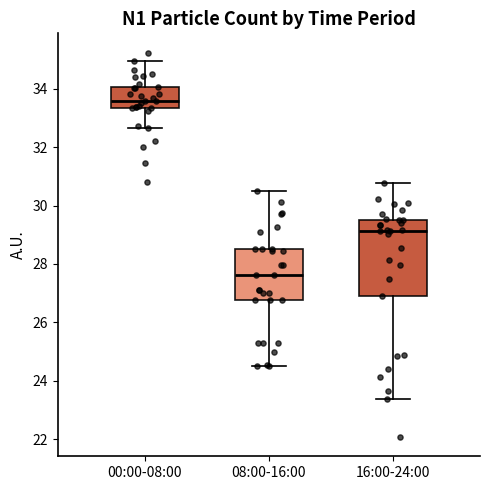

Reading left to right, transcribe this box plot: for each box, give where its median line is, the range the box spans, and where its two whiskers end, as read against the y-axis. The values are not printed on the chart, so give them approximately, as read against the axis.

00:00-08:00: median 33.6, box 33.4 to 34.0, whiskers 32.6 to 35.0
08:00-16:00: median 27.6, box 26.8 to 28.6, whiskers 24.6 to 30.6
16:00-24:00: median 29.2, box 27.0 to 29.6, whiskers 23.4 to 30.8